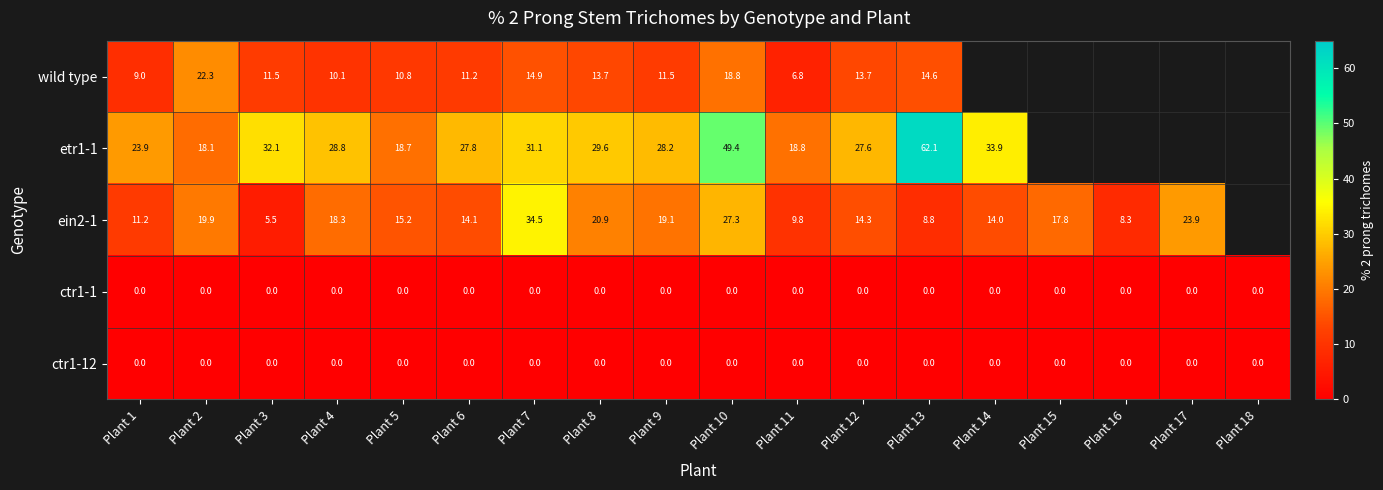

What is the spread (max minus min) of values at Plant 7?

34.5